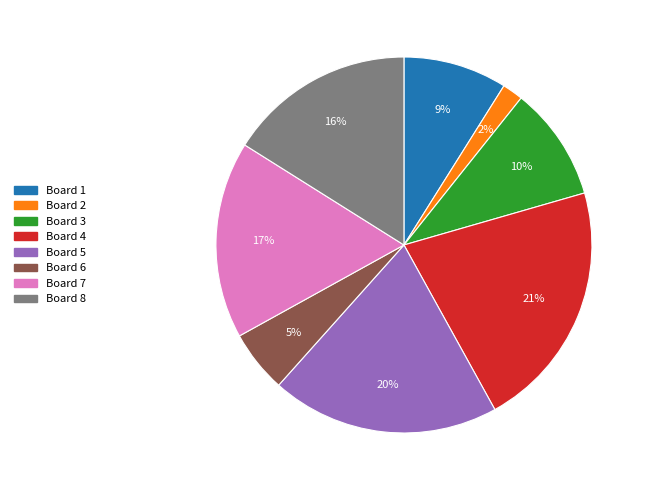

Does any single category account for the majority?

No